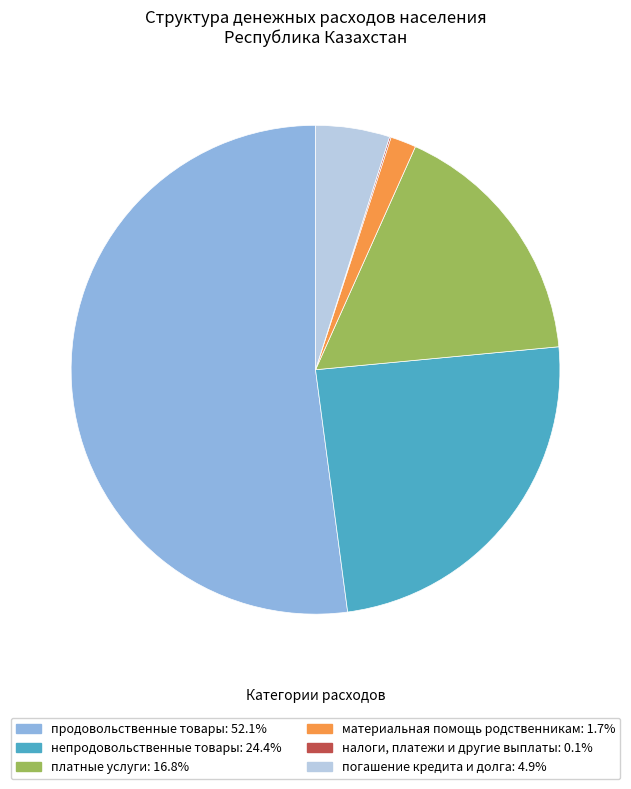

Is there a majority slice in this chart?

Yes